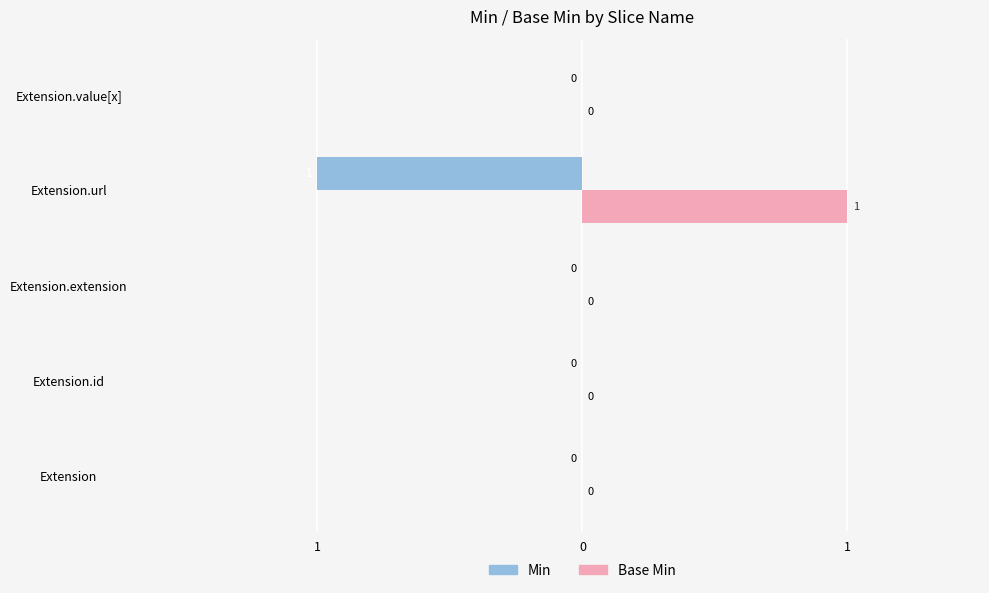

List the series in order of their peak value, lowest first.

Min, Base Min